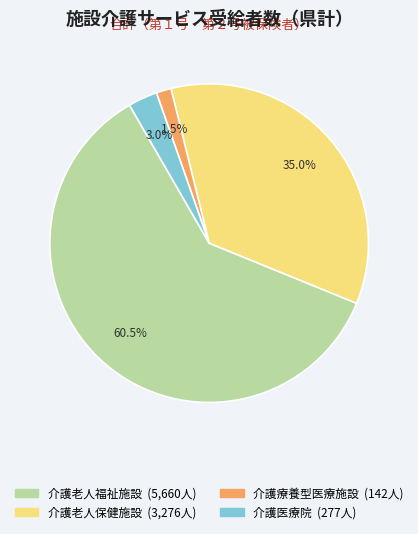

Which has a higher value, 介護老人福祉施設 or 介護老人保健施設?

介護老人福祉施設